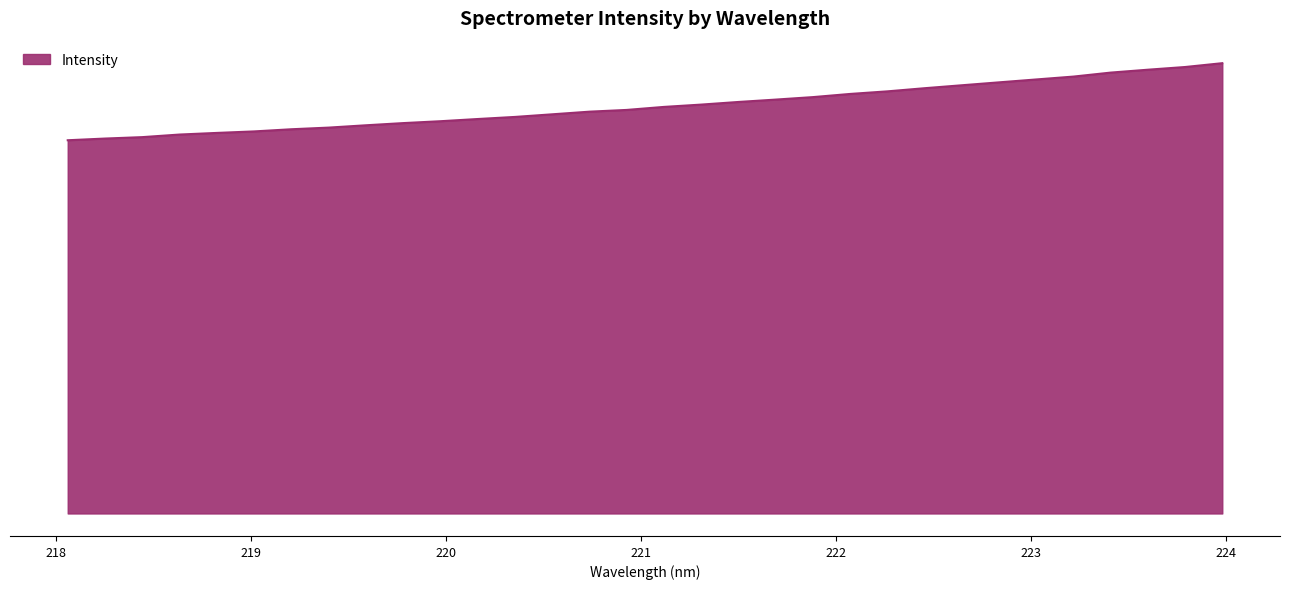

Is this an area chart (filled region under the line)?

Yes